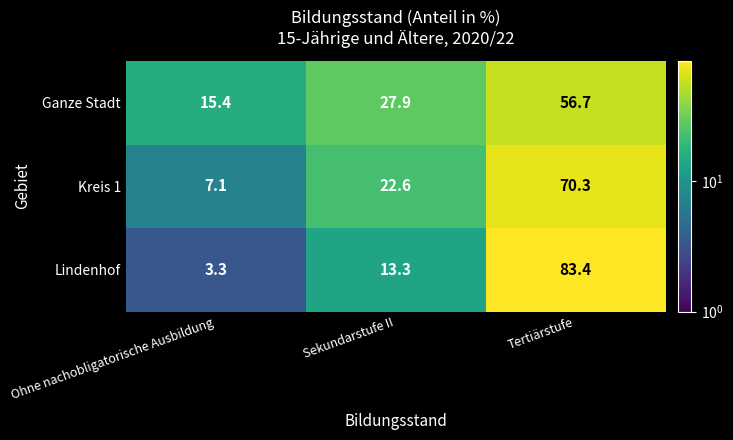

Reading right to left, what are all the values shown in this chart?

Ganze Stadt: 56.7	27.9	15.4
Kreis 1: 70.3	22.6	7.1
Lindenhof: 83.4	13.3	3.3